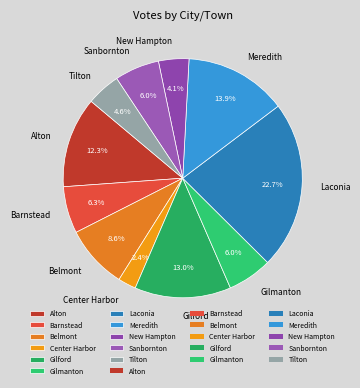

Between Alton and Barnstead, which is larger?

Alton